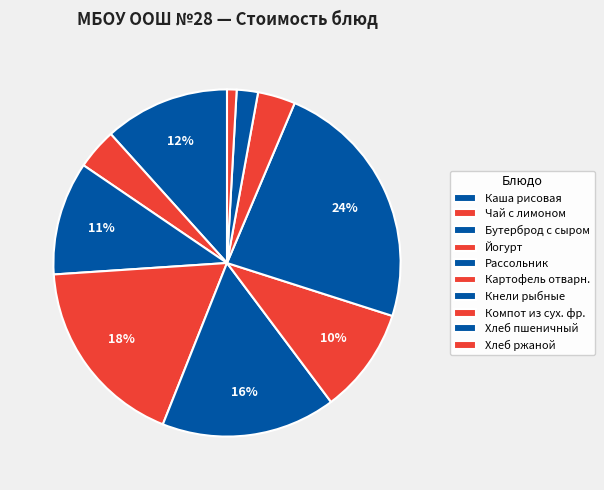

What percentage do Йогурт and Чай с лимоном together represent?

21.7%